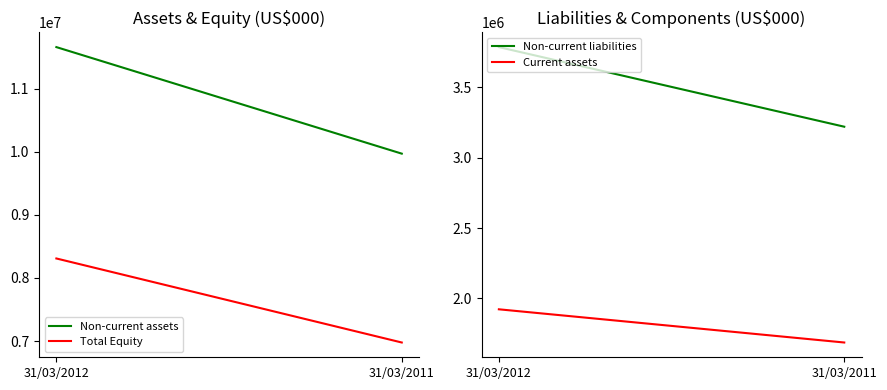

What is the sum of the Non-current assets values at 31/03/2011 and 31/03/2012?

21626635